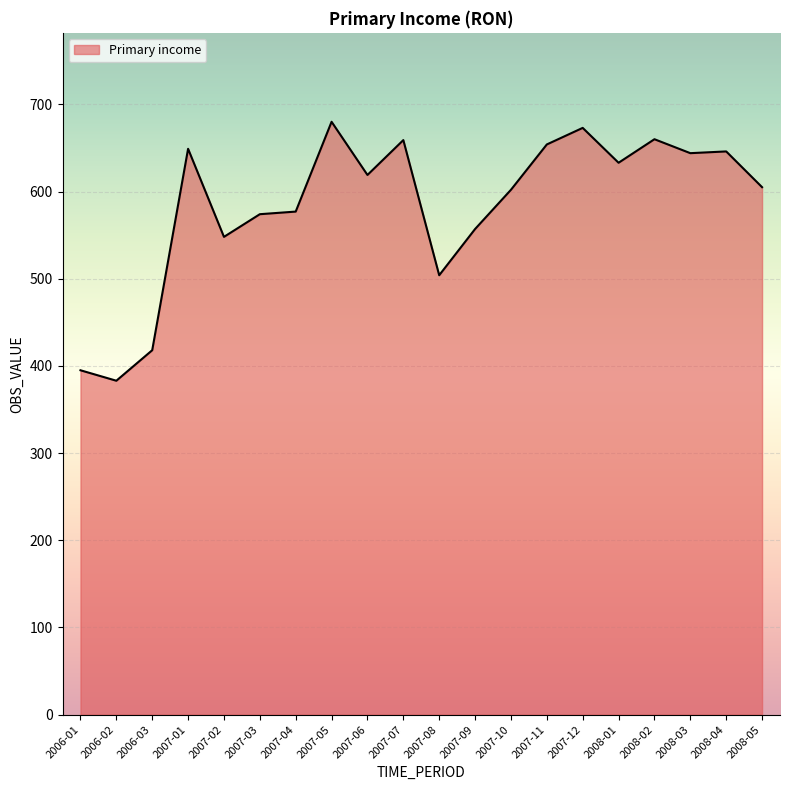

What is the difference between the maximum and minimum values?

297